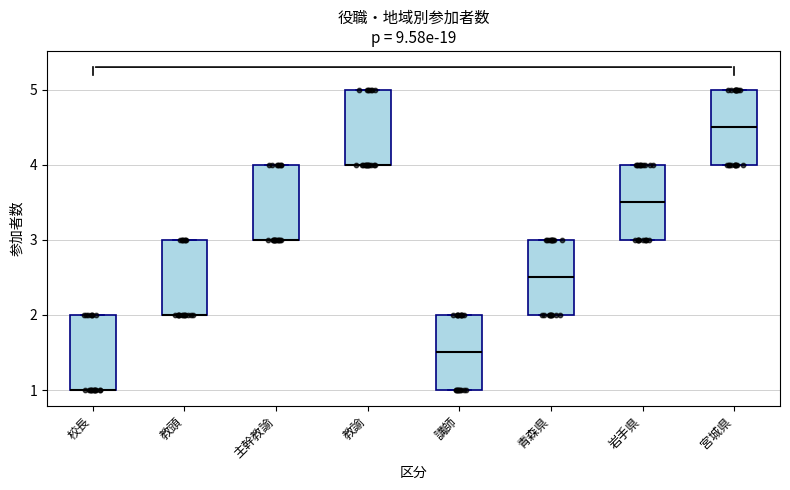

Reading left to right, read every box against the y-axis: the position of its median line, the range the box covers, and the ends of its whiskers. The values are not printed on the chart, so give them approximately, as read against the axis.

校長: median 1.0 (drawn on the box's lower edge), box 1.0 to 2.0, whiskers 1.0 to 2.0
教頭: median 2.0 (drawn on the box's lower edge), box 2.0 to 3.0, whiskers 2.0 to 3.0
主幹教諭: median 3.0 (drawn on the box's lower edge), box 3.0 to 4.0, whiskers 3.0 to 4.0
教諭: median 4.0 (drawn on the box's lower edge), box 4.0 to 5.0, whiskers 4.0 to 5.0
講師: median 1.5, box 1.0 to 2.0, whiskers 1.0 to 2.0
青森県: median 2.5, box 2.0 to 3.0, whiskers 2.0 to 3.0
岩手県: median 3.5, box 3.0 to 4.0, whiskers 3.0 to 4.0
宮城県: median 4.5, box 4.0 to 5.0, whiskers 4.0 to 5.0